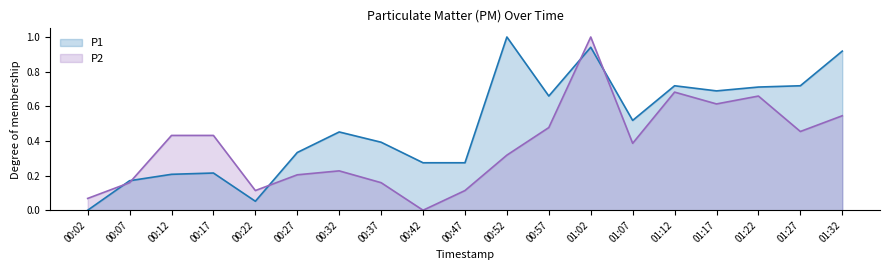

List the series in order of their peak value, highest first.

P1, P2